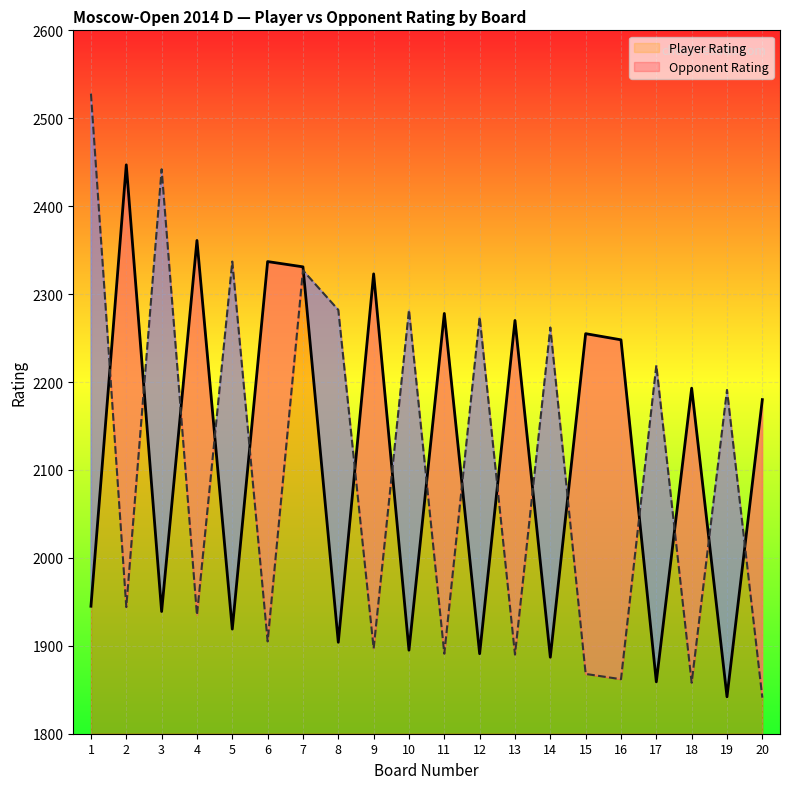

How many lines are shown in the chart?

2